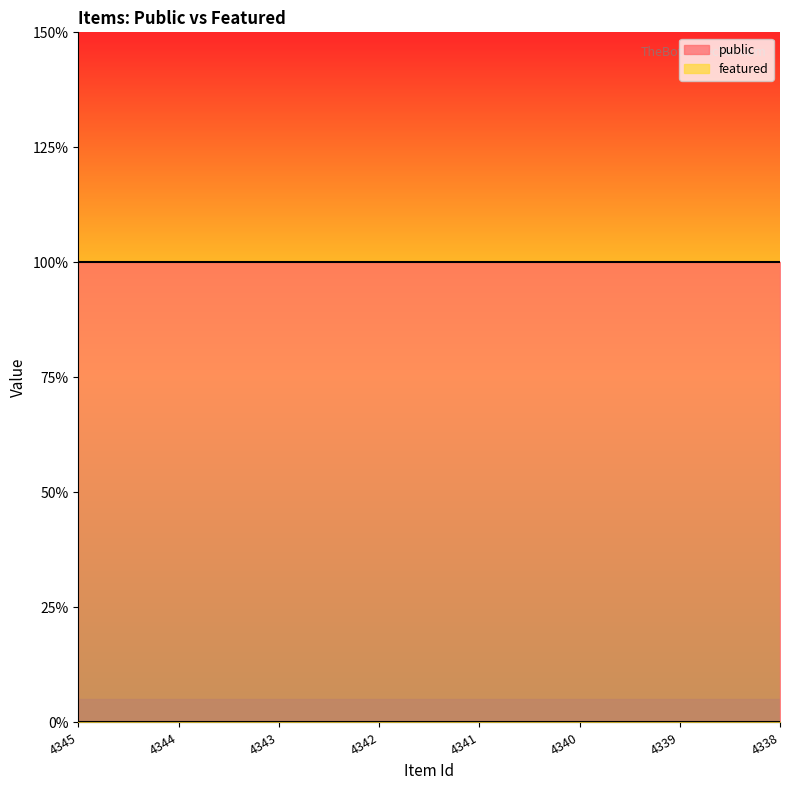

What is the approximate value of public at 4338?

1